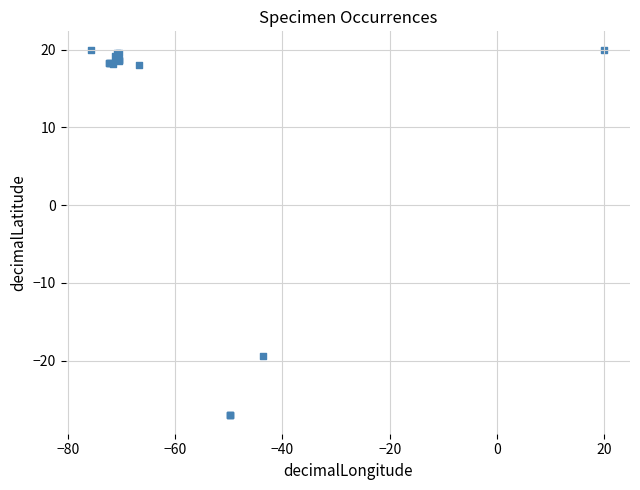

What Y value in the scatter plot is closest to -3?

-19.4